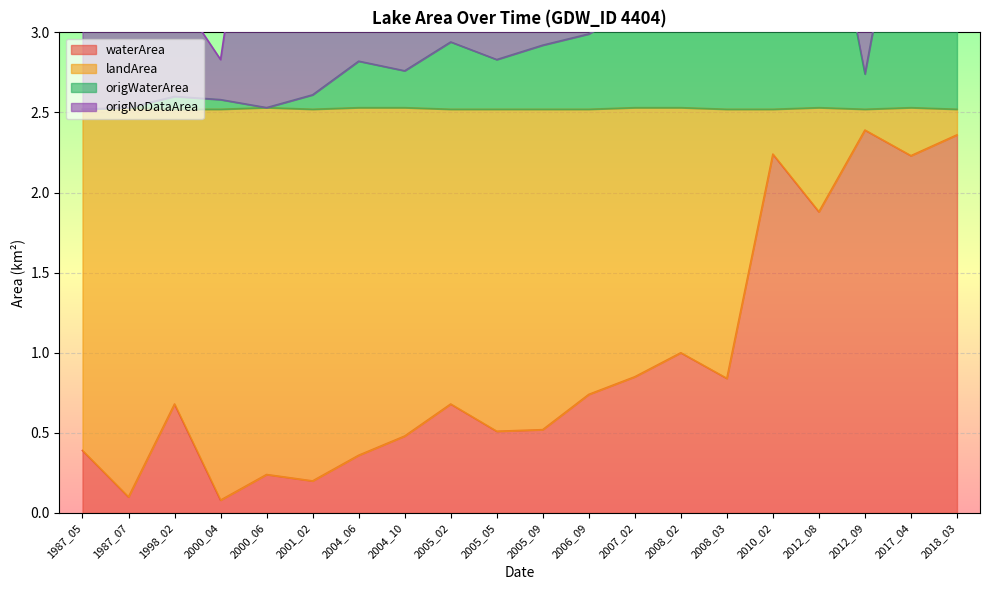

Which has a higher value, 2005_05 or 2007_02?

2007_02